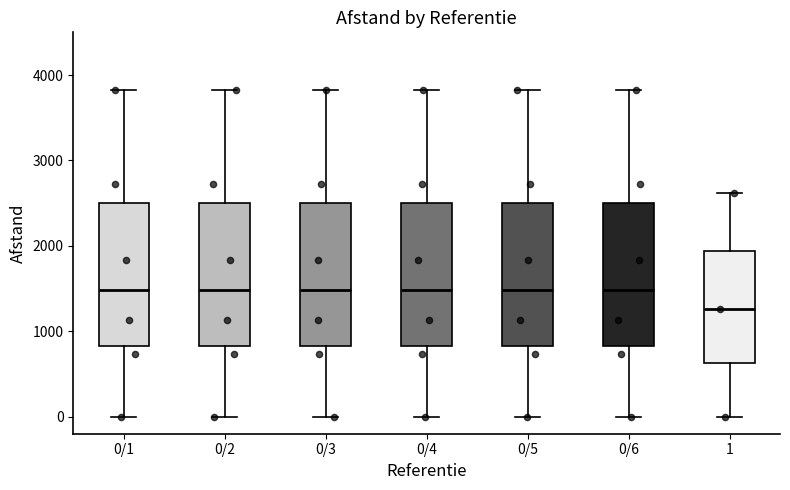

Where does the lower whisker of the box for 0/2 end on the y-axis? The values are not printed on the chart, so give them approximately, as read against the axis.

0